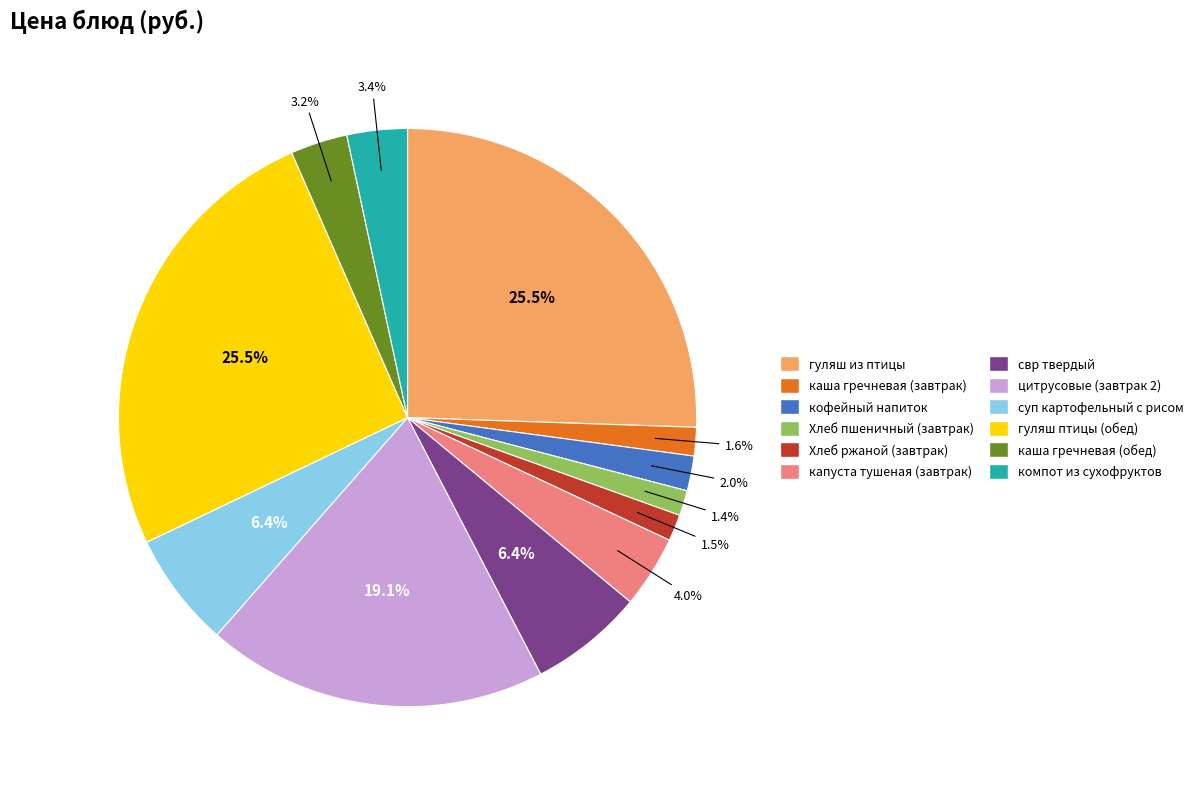

What percentage do цитрусовые (завтрак 2) and гуляш из птицы together represent?

44.6%